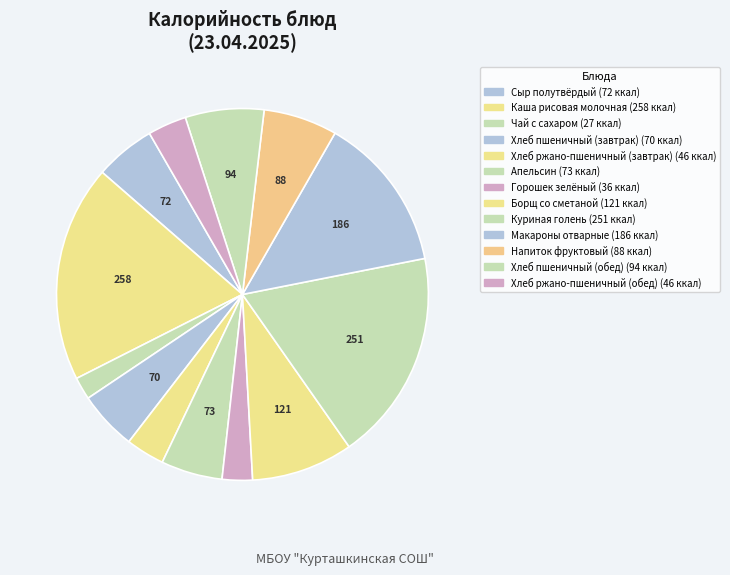

Does Чай с сахаром account for over 50% of the chart?

No